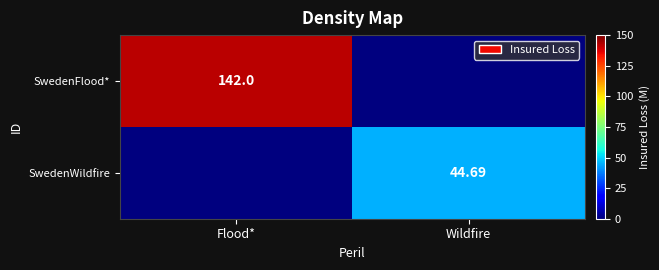

Count the number of categories in the chart.

2